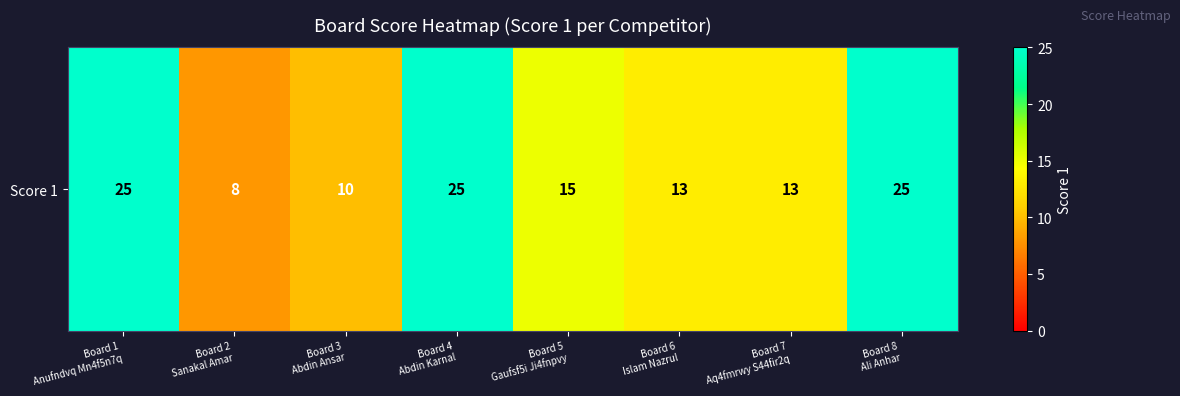

What is the difference between the values at Board 7
Aq4fmrwy S44fir2q and Board 4
Abdin Karnal?

12